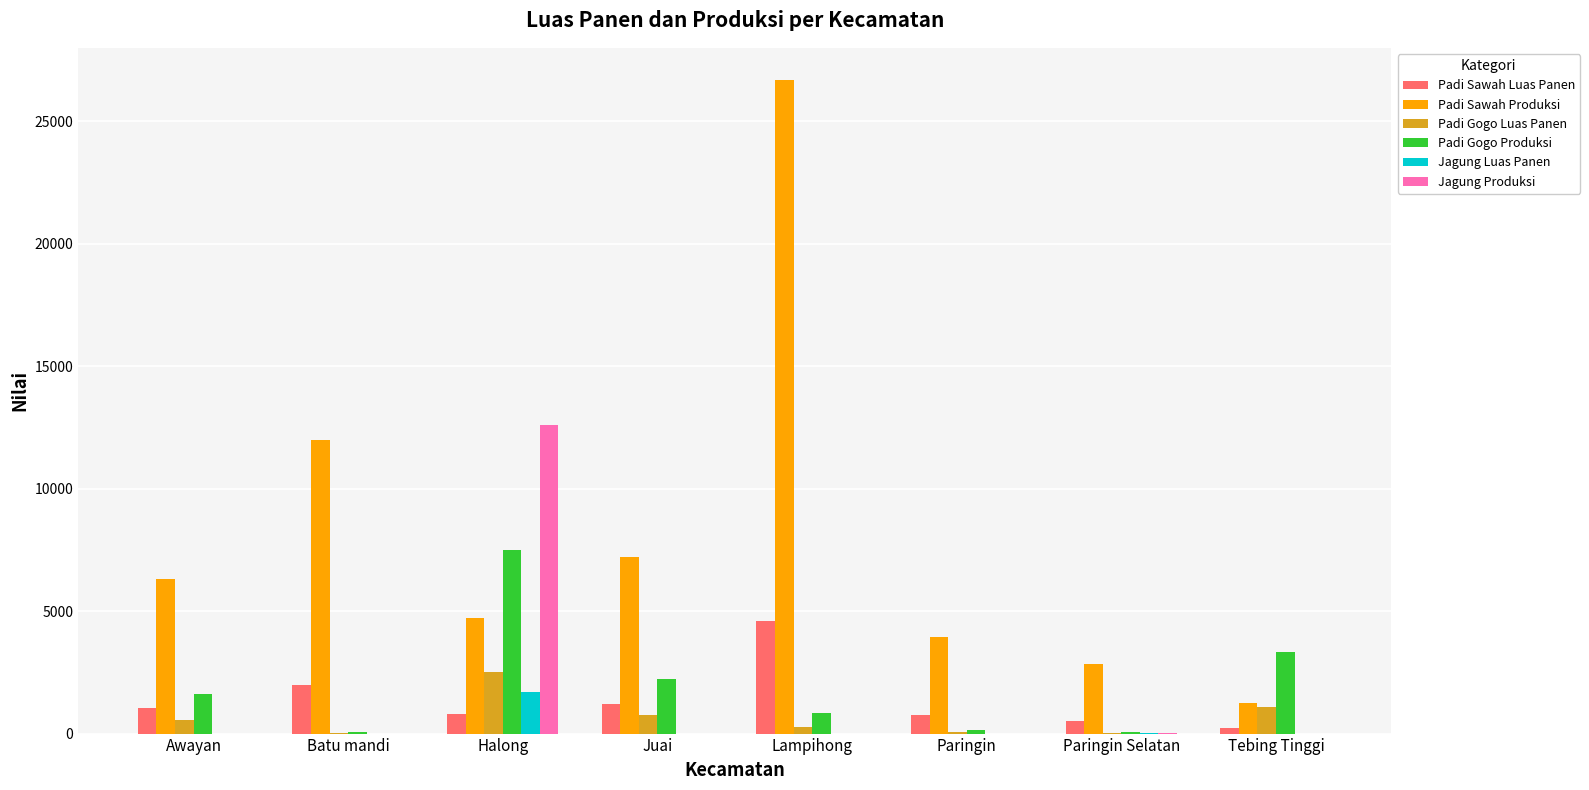

At which category is the sum across all series the highest?

Lampihong